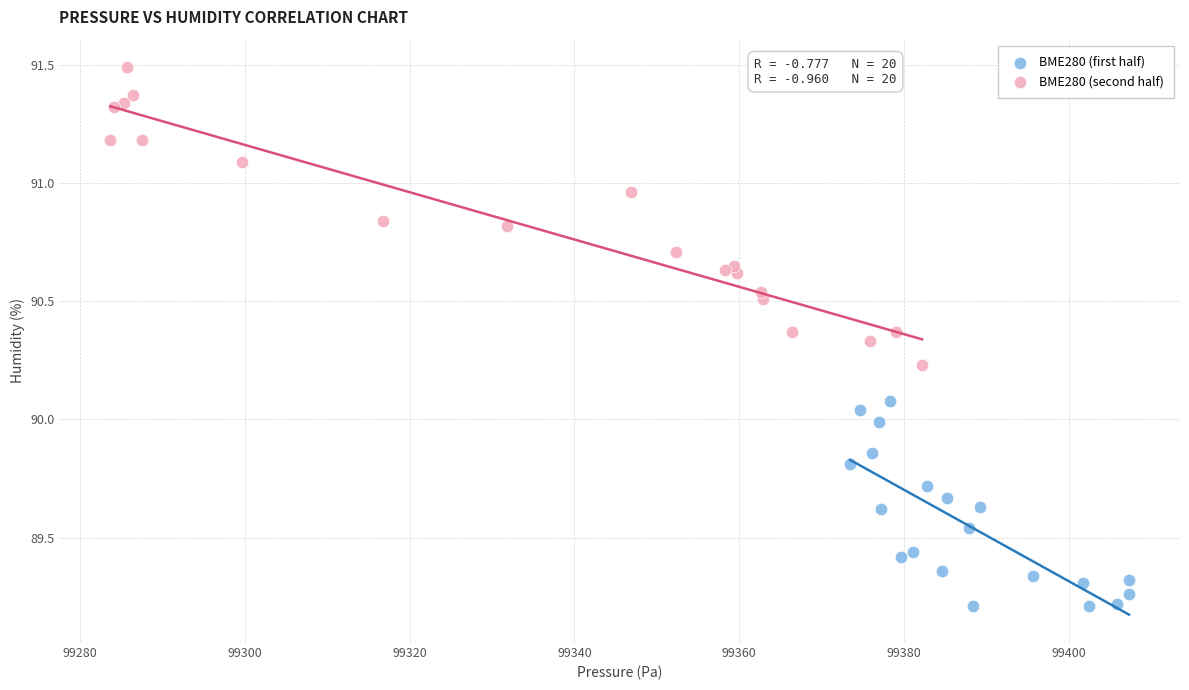

Which series has the largest Y range (max minus min)?

BME280 (second half)